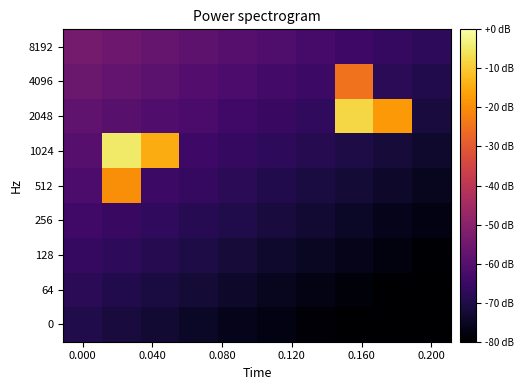

What is the smallest value displayed?

-80.0